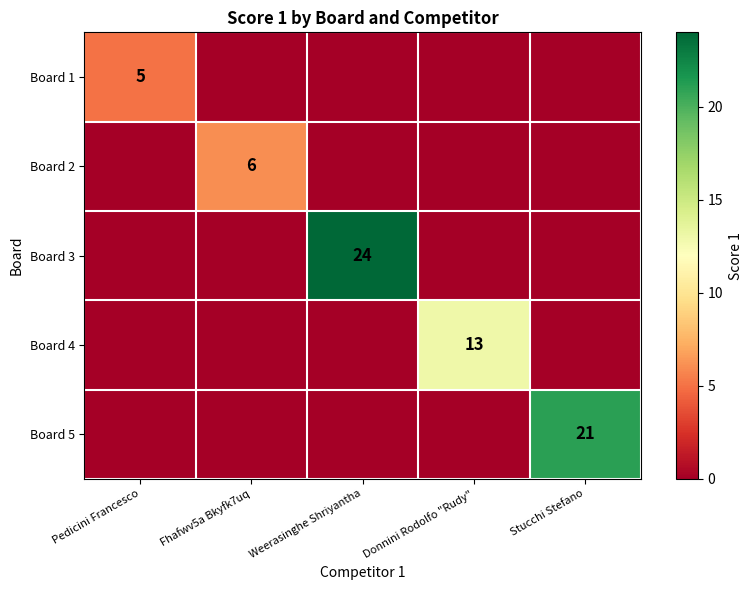

How many categories are shown in the chart?

5